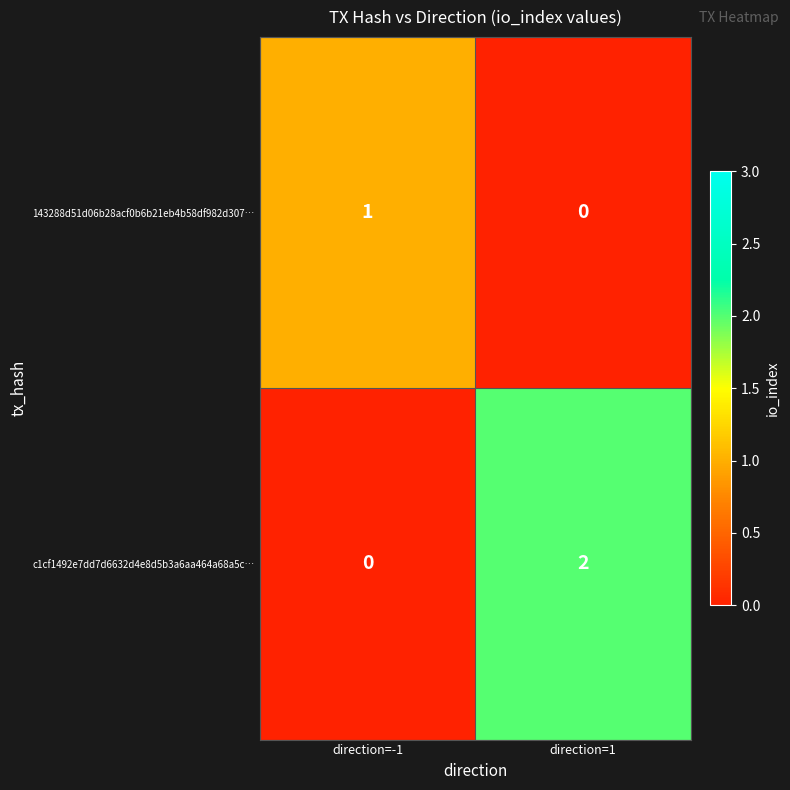

At which category is the sum across all series the highest?

direction=1